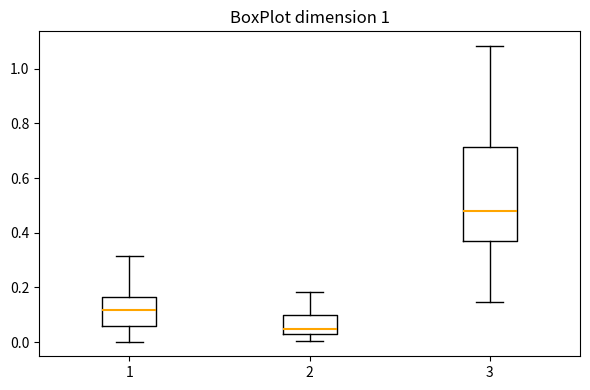

Which box has the lowest median line?

2